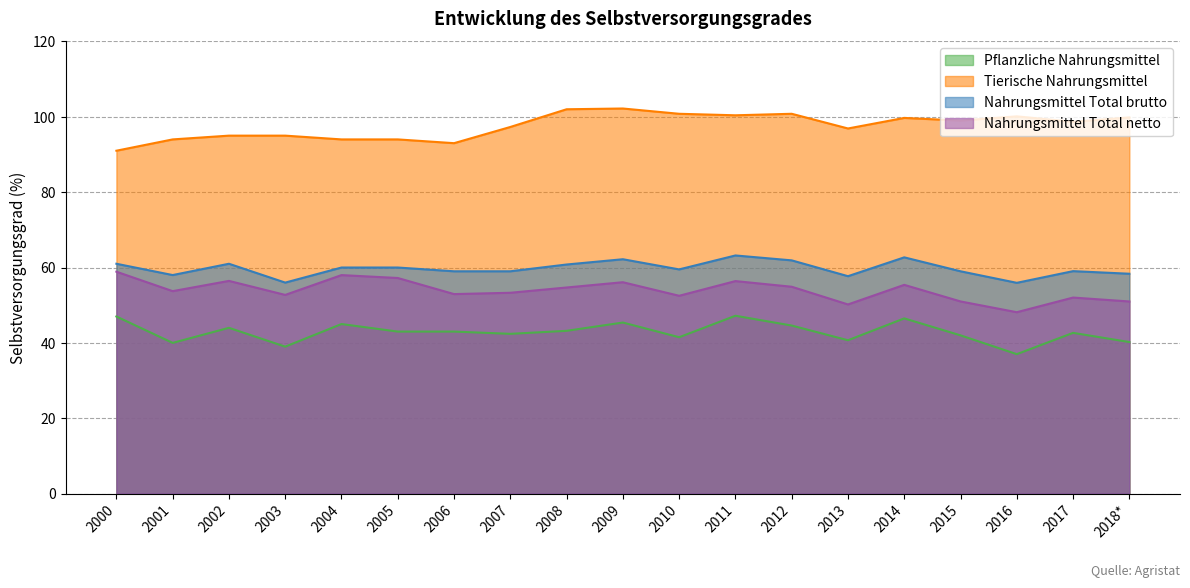

Is the value of Nahrungsmittel Total brutto at 2012 greater than the value of Nahrungsmittel Total netto at 2013?

Yes